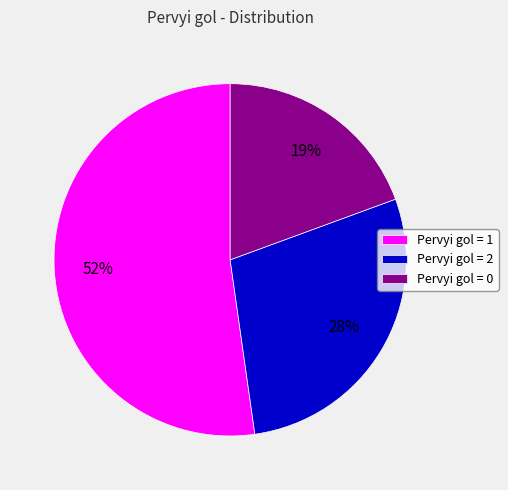

Is Pervyi gol = 2 the majority of the pie?

No